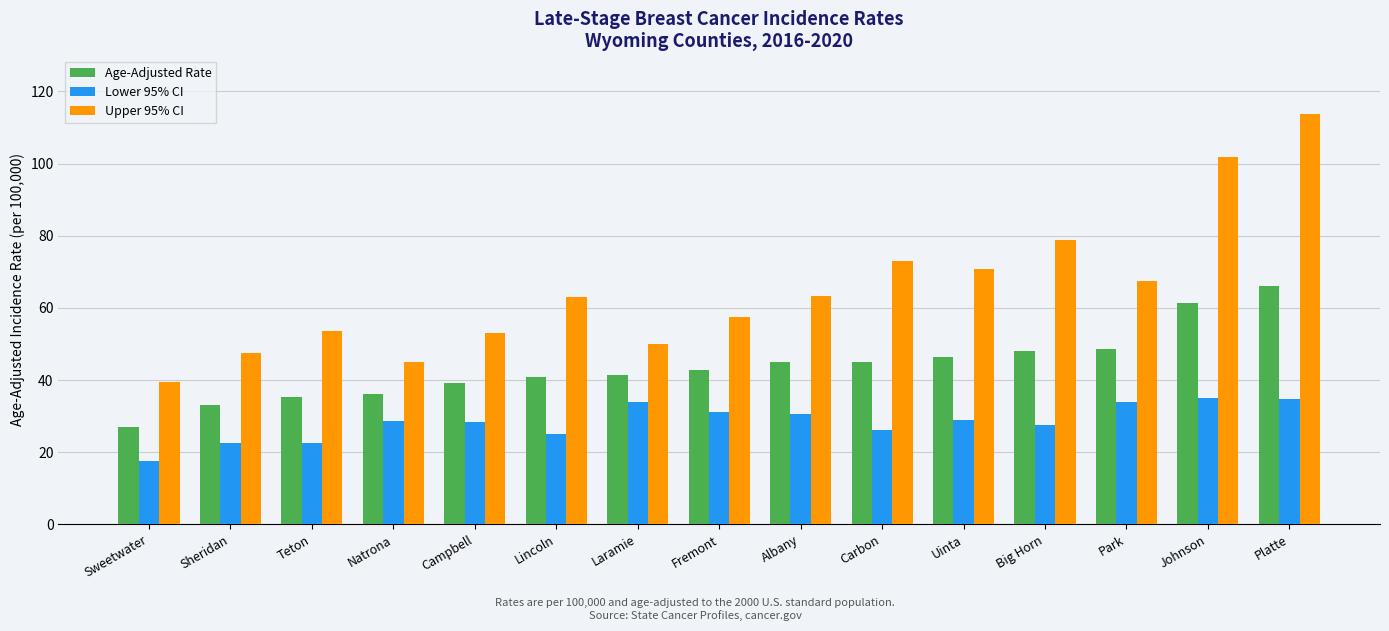

Are the bars horizontal?

No